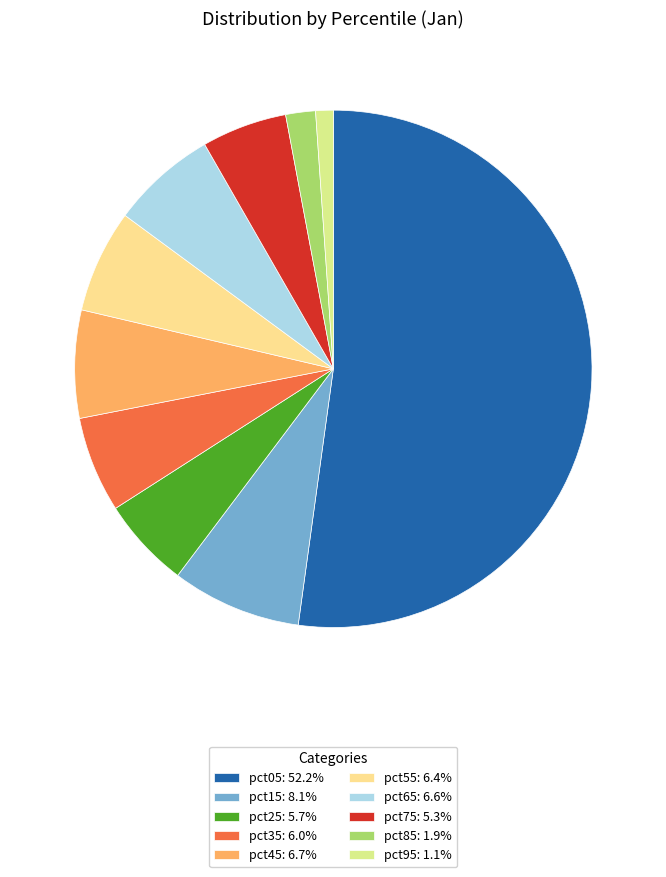

Which slice is the largest?

pct05